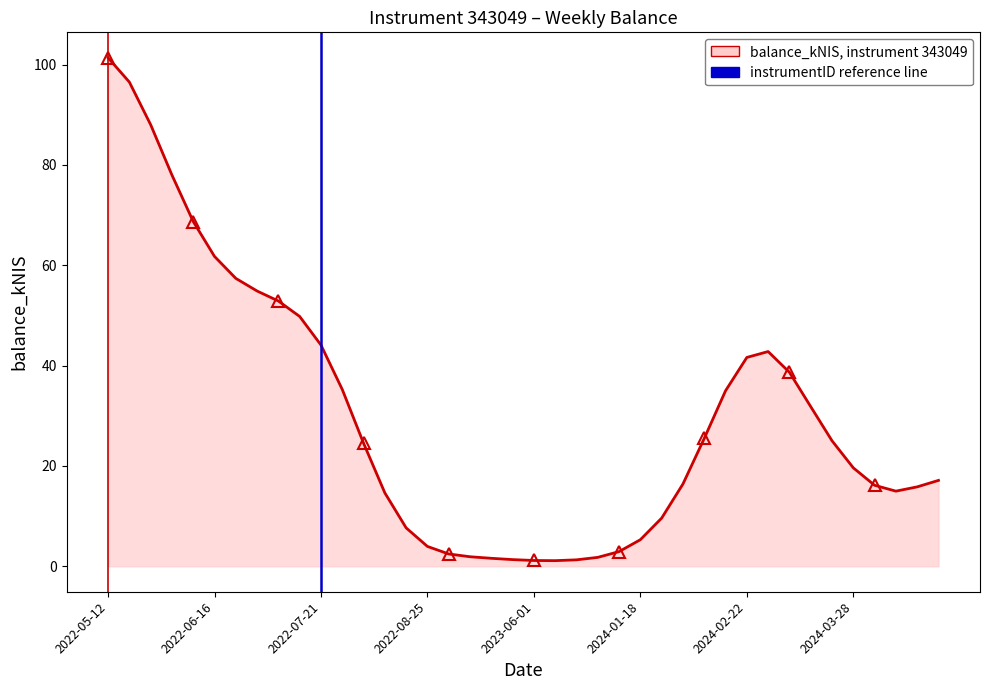

What is the minimum value shown in the chart?

1.1